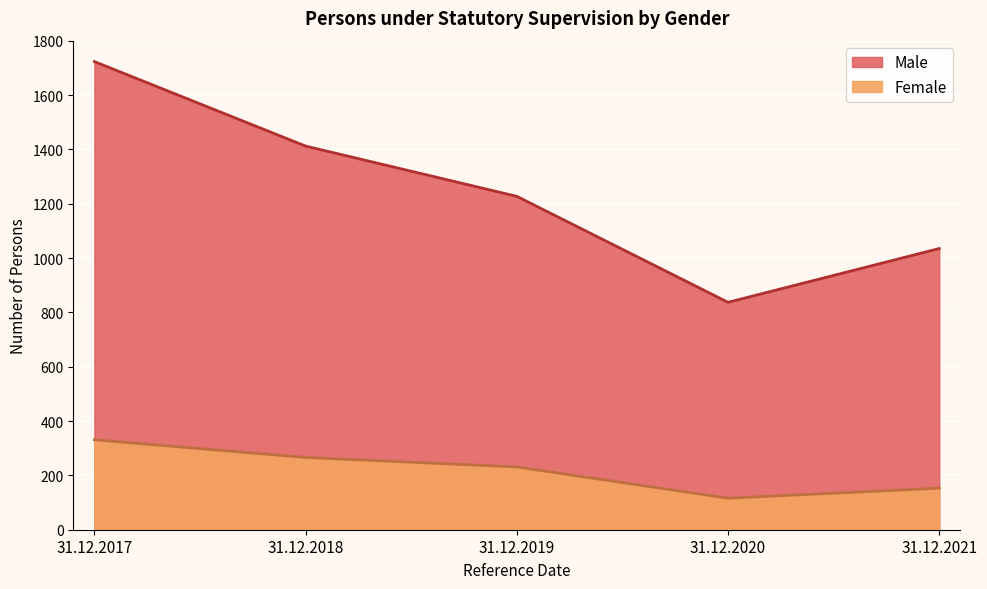

What is the difference between the Female values at 31.12.2020 and 31.12.2021?

37